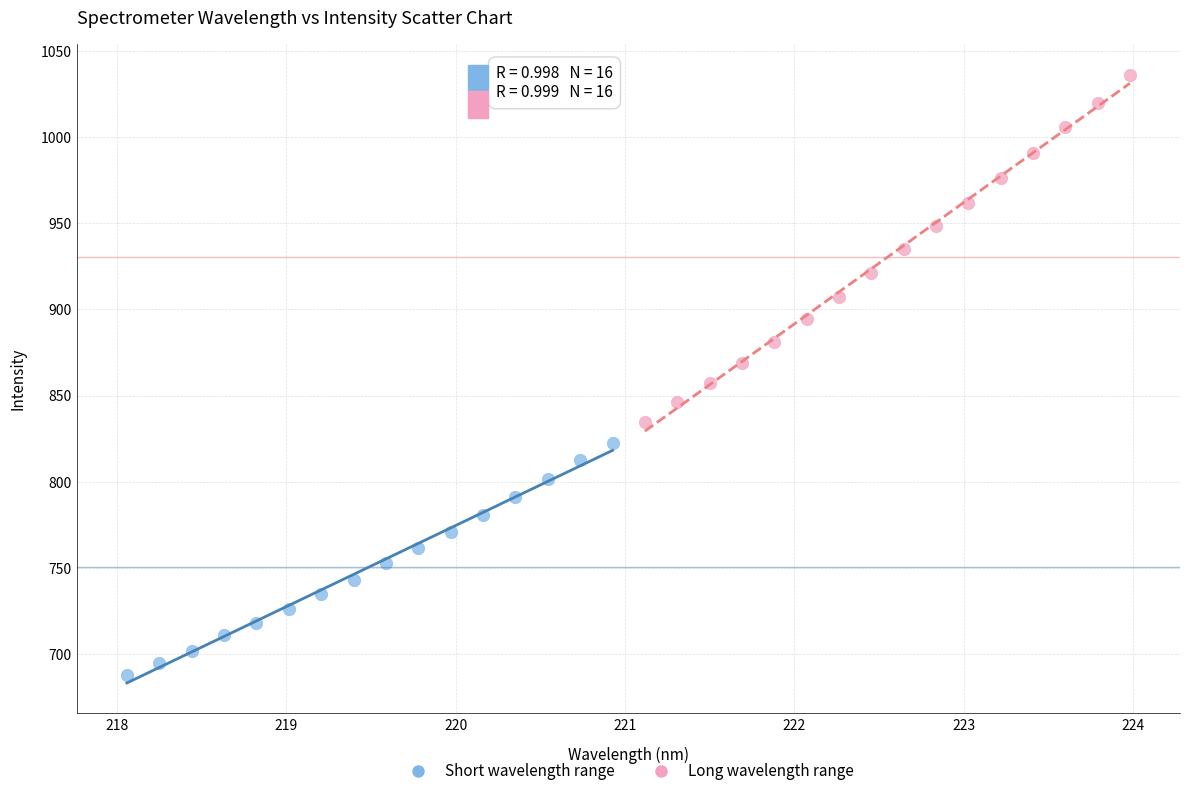

Which series contains the lowest Y value?

Short wavelength range